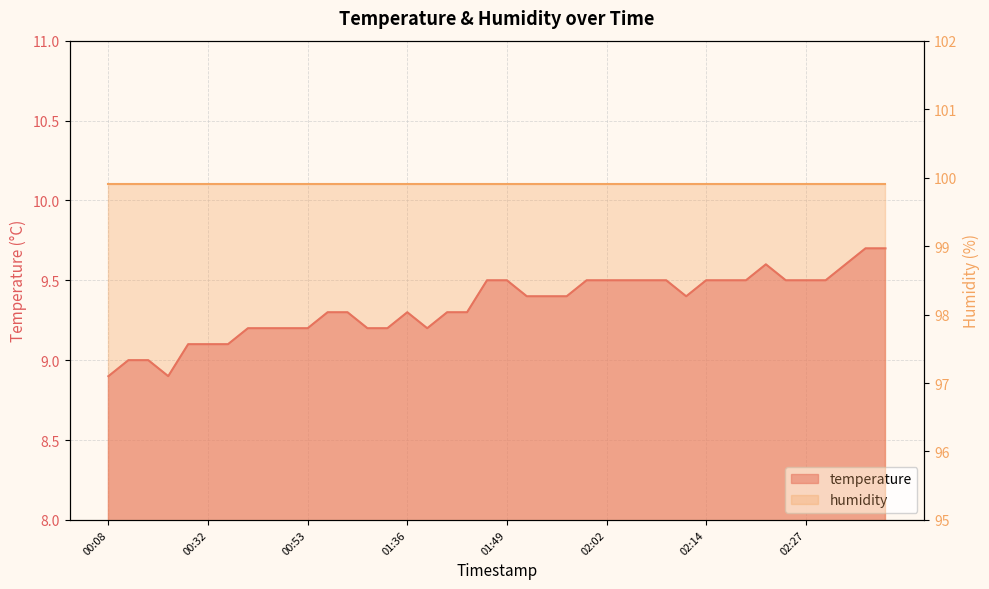

Reading left to right, extract all data points from this chart.

8.9	9.0	9.0	8.9	9.1	9.1	9.1	9.2	9.2	9.2	9.2	9.3	9.3	9.2	9.2	9.3	9.2	9.3	9.3	9.5	9.5	9.4	9.4	9.4	9.5	9.5	9.5	9.5	9.5	9.4	9.5	9.5	9.5	9.6	9.5	9.5	9.5	9.6	9.7	9.7